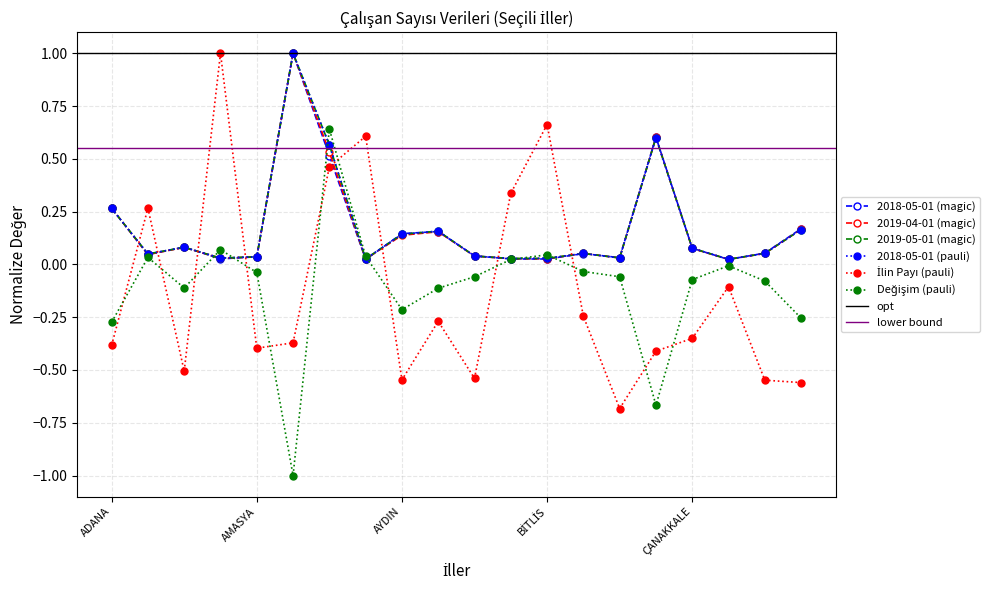

True or false: 2019-05-01 (magic) has more than 2 points higher than both neighbors.

True